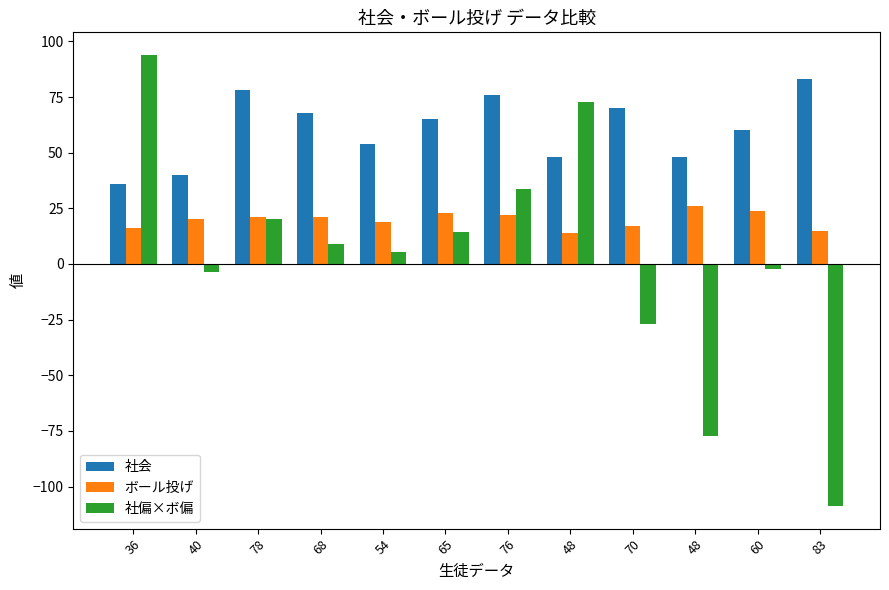

What is the lowest value of the 社会 series?

36.0